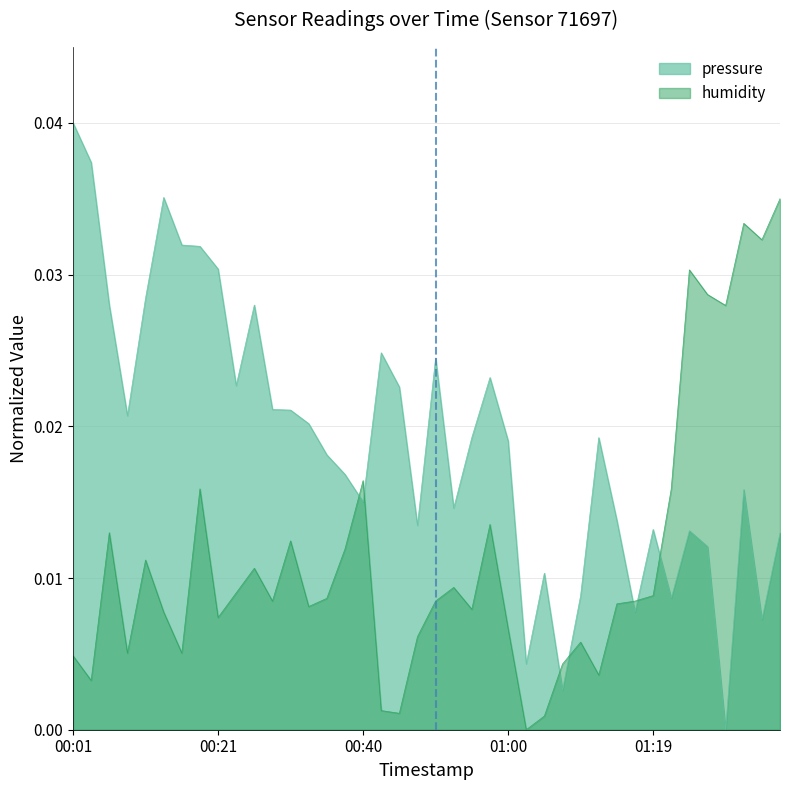

Which series has the largest total across all categories?

pressure